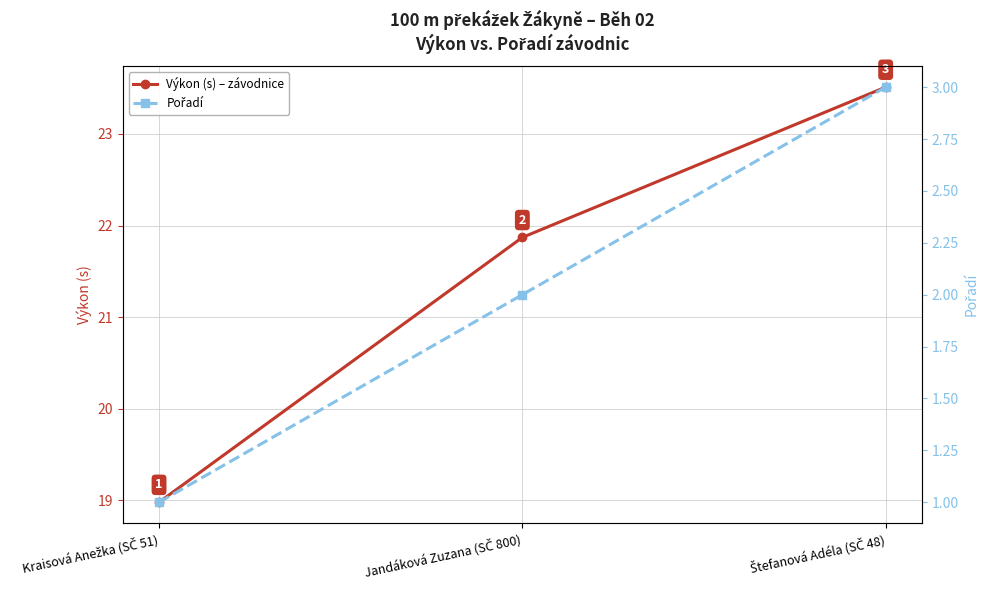

At which label does Pořadí reach its minimum?

Kraisová Anežka (SČ 51)